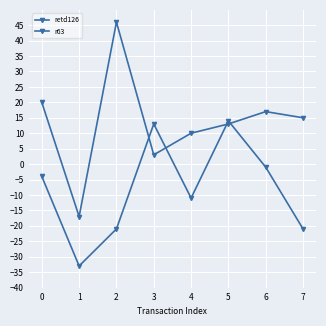

How many lines are shown in the chart?

2